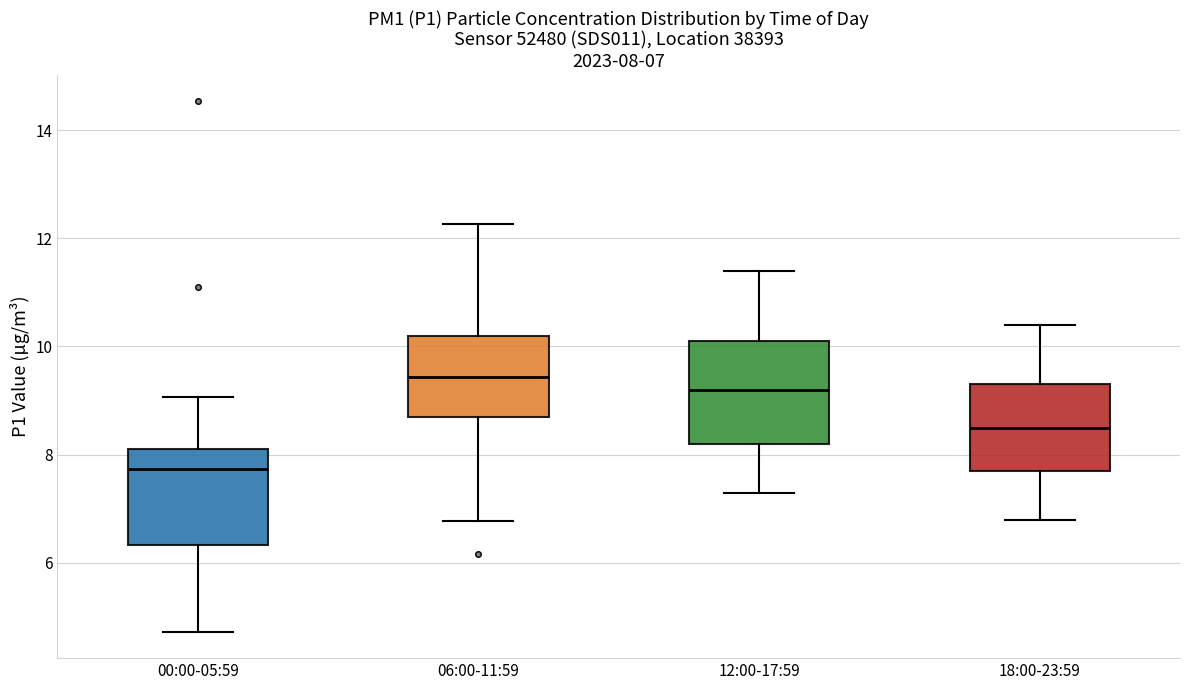

Which box's median line is the highest?

06:00-11:59